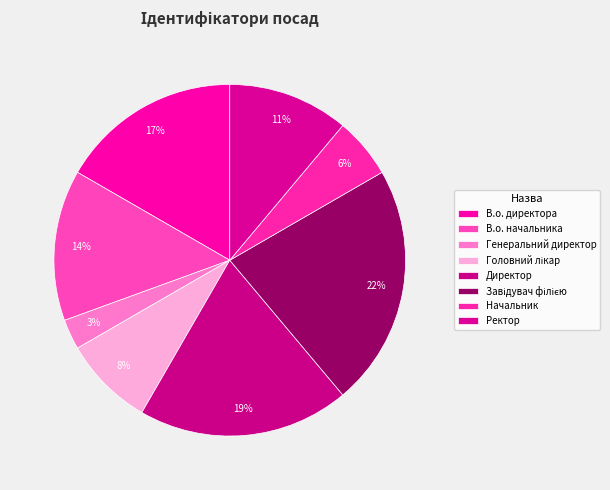

Which slice is the smallest?

Генеральний директор